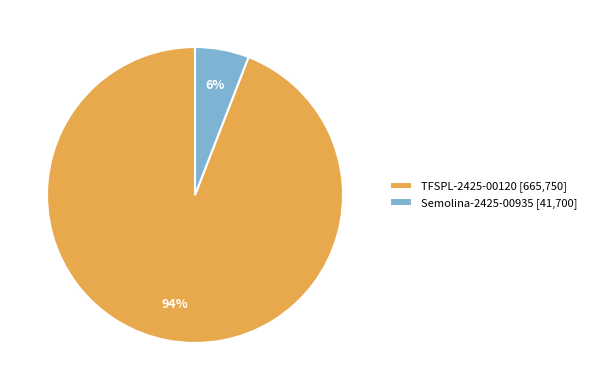

To the nearest percent, what is the difference between the largest and smallest slice percentages?

88%